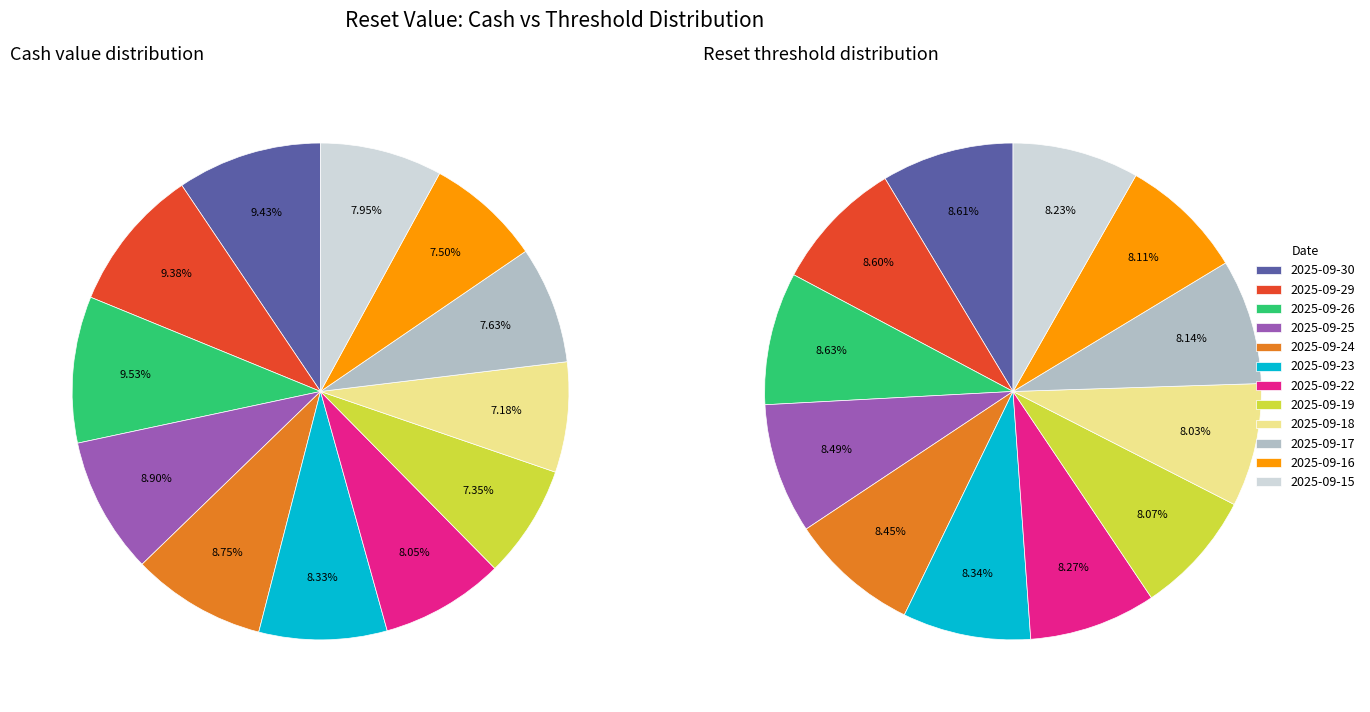

To the nearest percent, what portion does 2025-09-29 represent?

9%